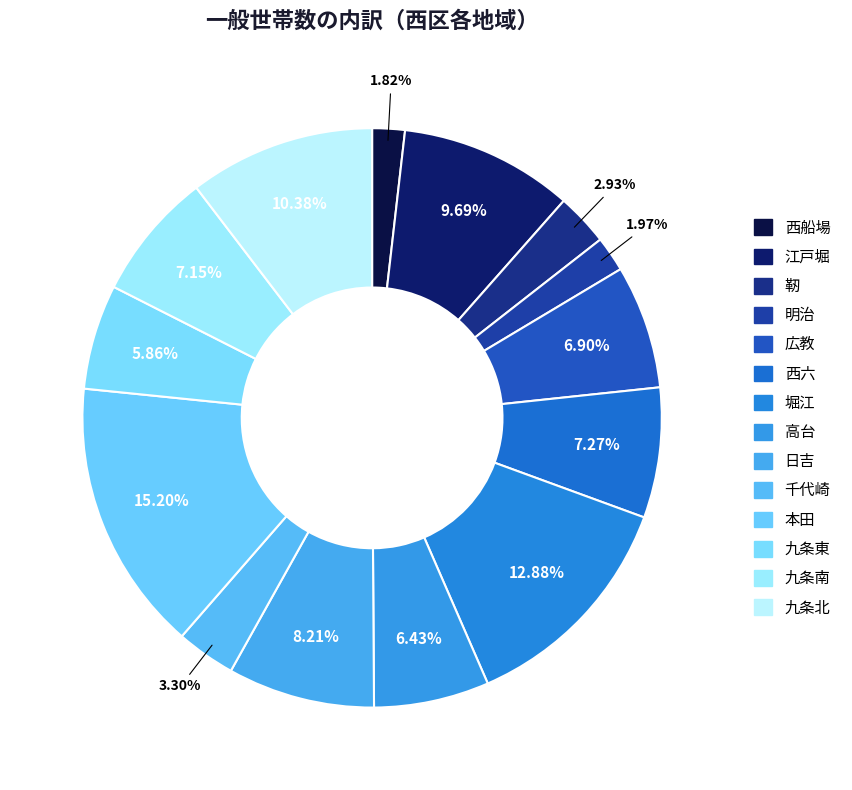

Is it true that 九条南 is 7% of the pie?

True